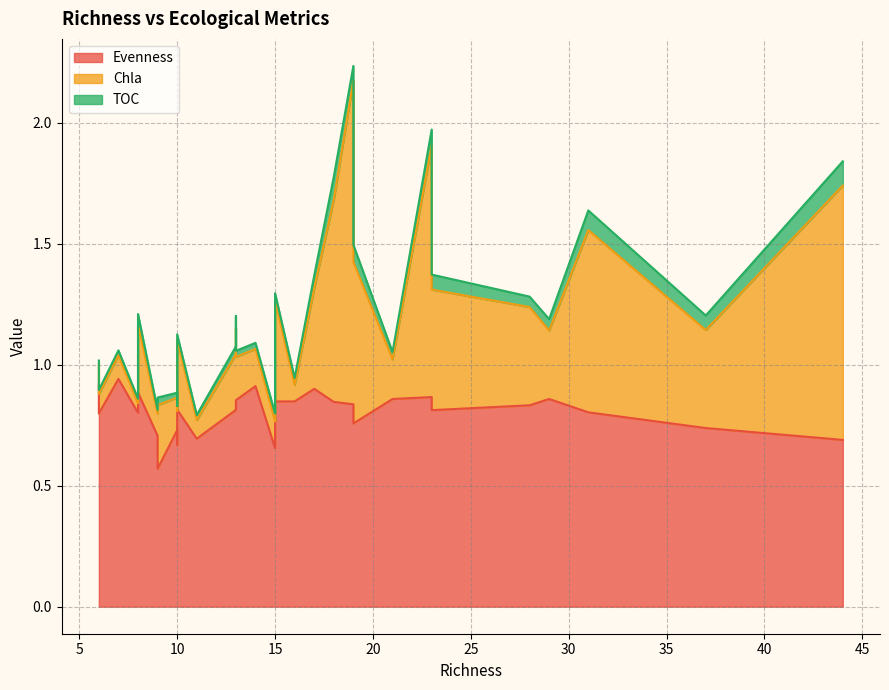

Which series changed the most between 44 and 10?

Chla